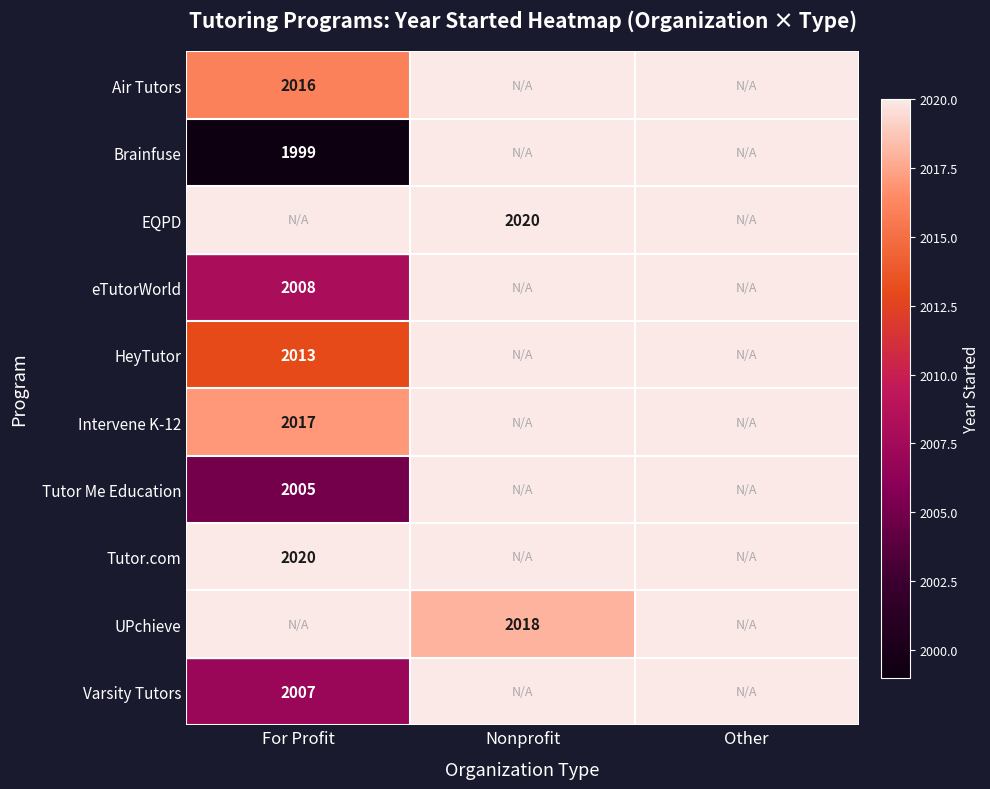

At how many categories does at least one series exceed 2009?

2